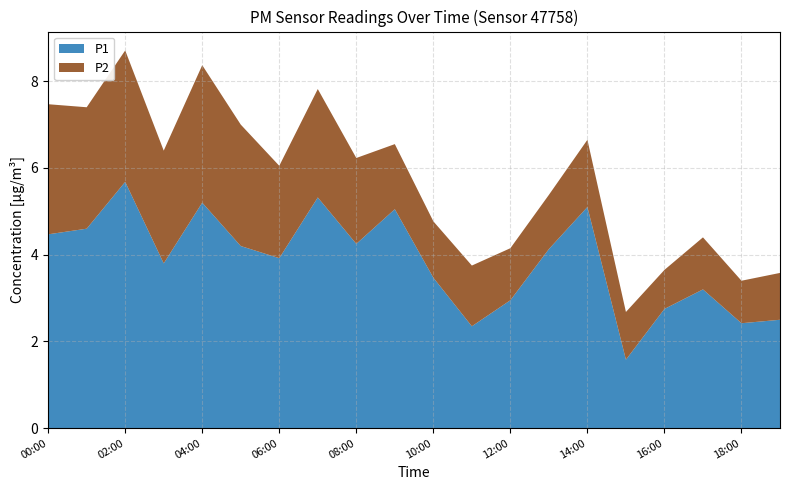

Reading left to right, extract all data points from this chart.

P1: 4.5	4.6	5.7	3.8	5.2	4.2	3.9	5.3	4.2	5.0	3.5	2.4	3.0	4.1	5.1	1.6	2.8	3.2	2.4	2.5
P2: 3.0	2.8	3.0	2.6	3.2	2.8	2.1	2.5	2.0	1.5	1.3	1.4	1.2	1.2	1.6	1.1	0.9	1.2	1.0	1.1